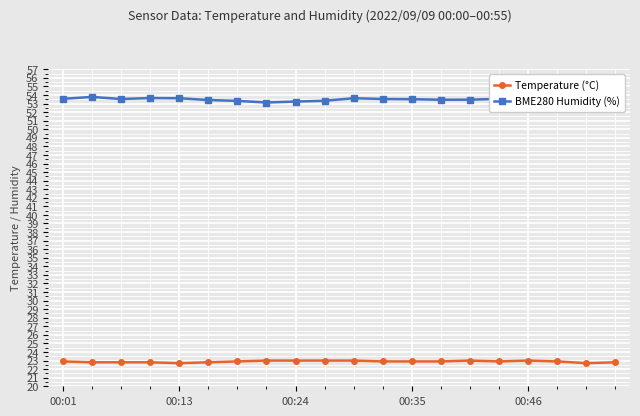

What is the minimum value for Temperature (°C)?

22.7